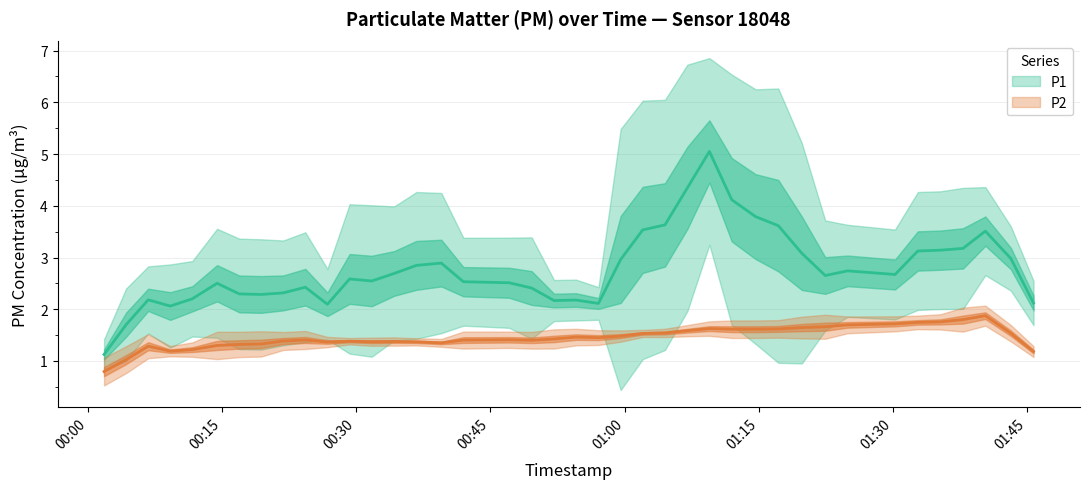

What is the difference between the highest and lowest values at 3?

1.7